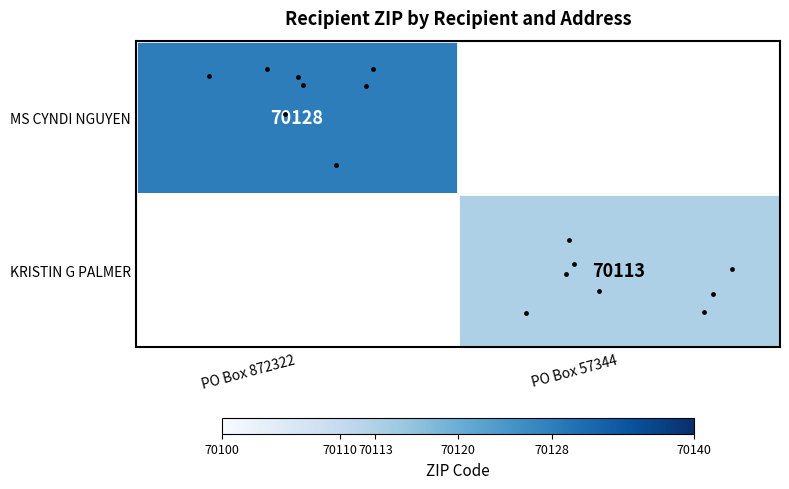

How many distinct data groups are displayed?

2